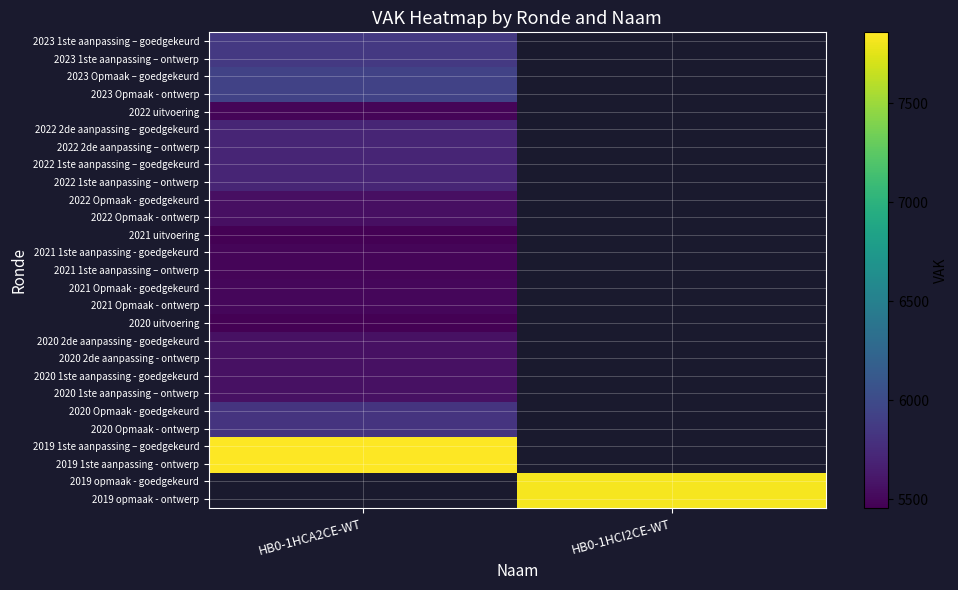

Where is 2022 2de aanpassing – goedgekeurd nearest to the value 5710?

HB0-1HCA2CE-WT